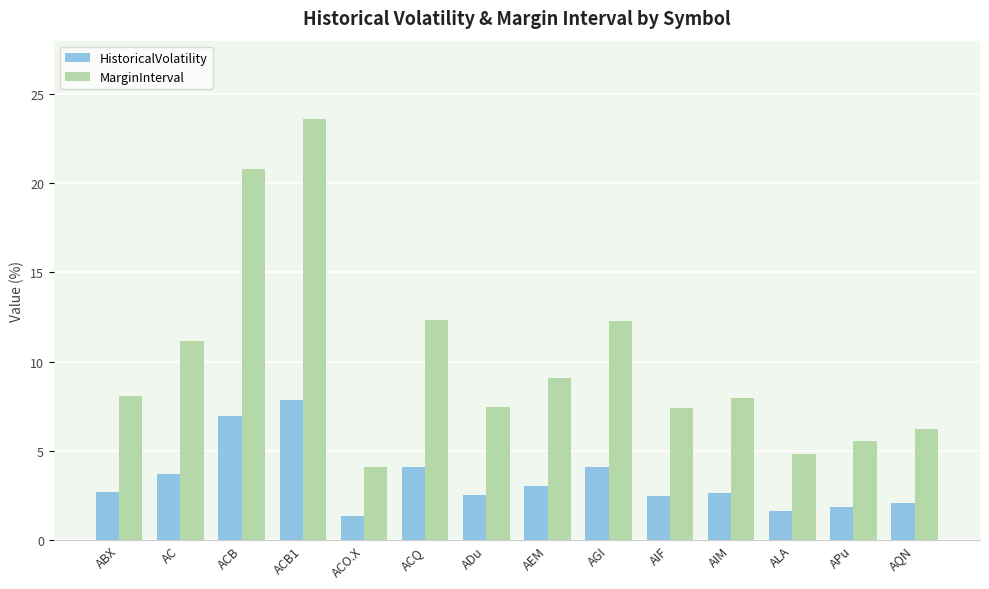

List the series in order of their overall mean, highest first.

MarginInterval, HistoricalVolatility